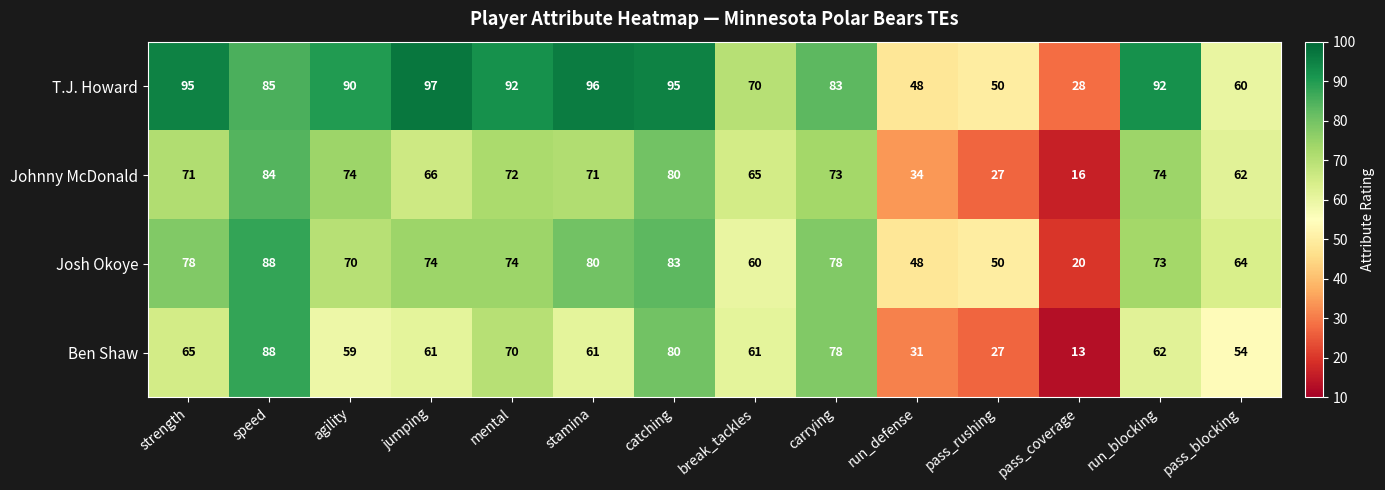

What is the maximum value for T.J. Howard?

97